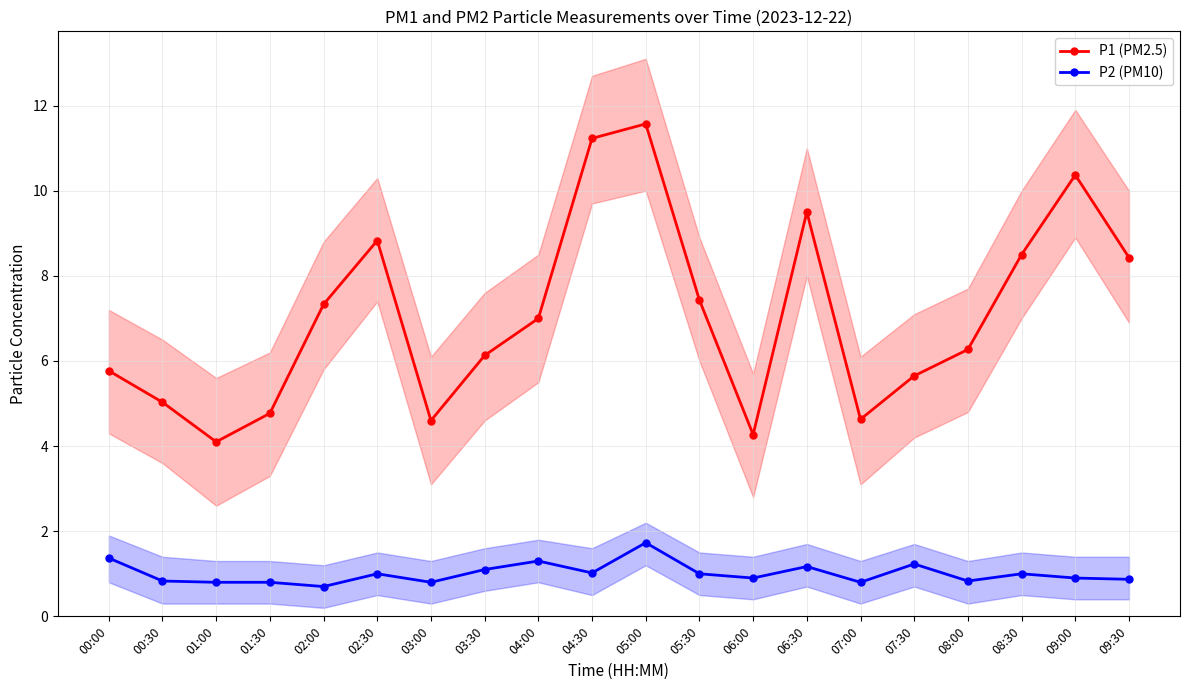

What is the lowest value of the P1 (PM2.5) series?

4.1